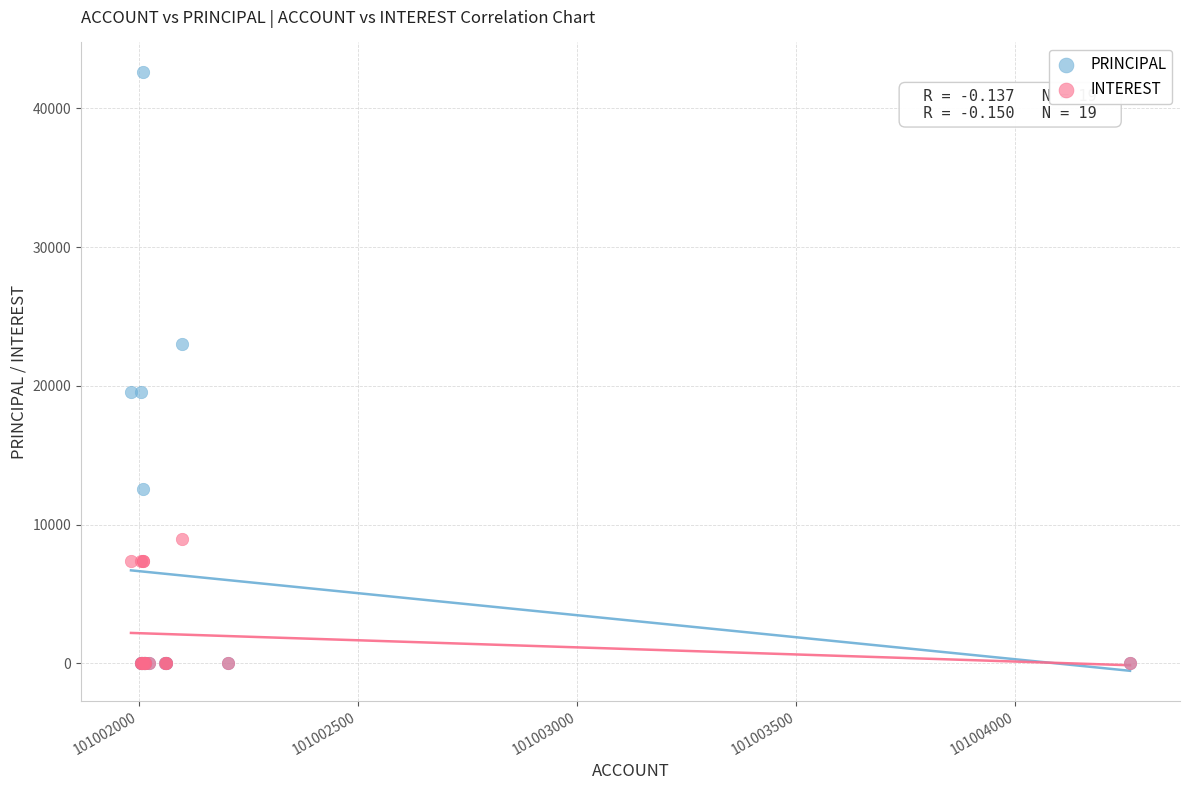

Which series contains the highest Y value?

PRINCIPAL